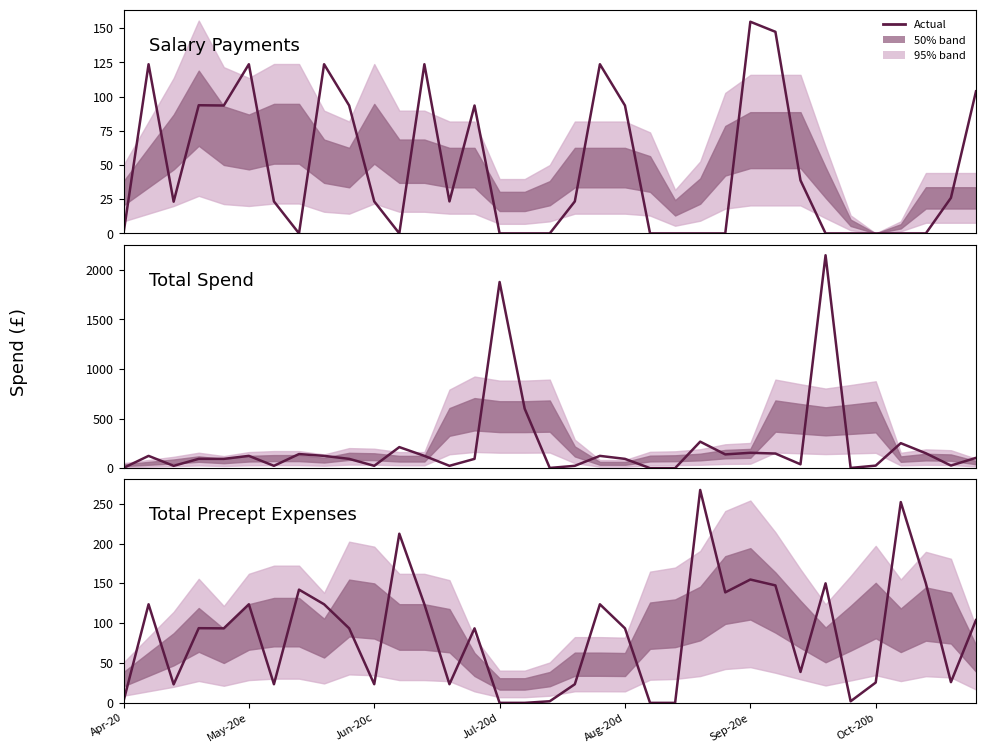

True or false: Total Precept Expenses and Salary Payments cross at least once.

False